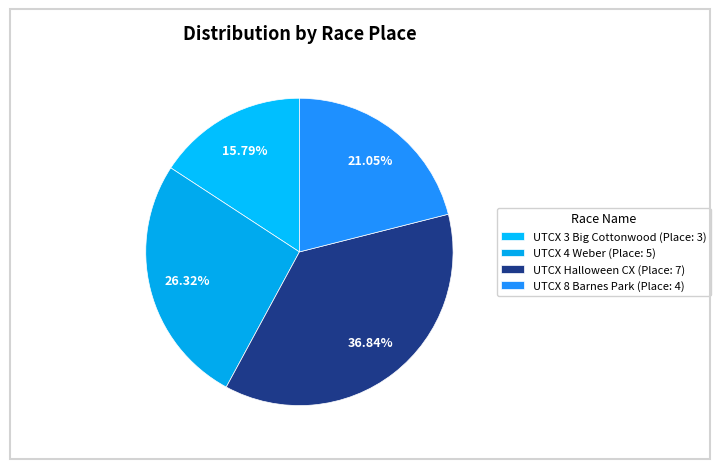

Count the number of slices in the pie.

4